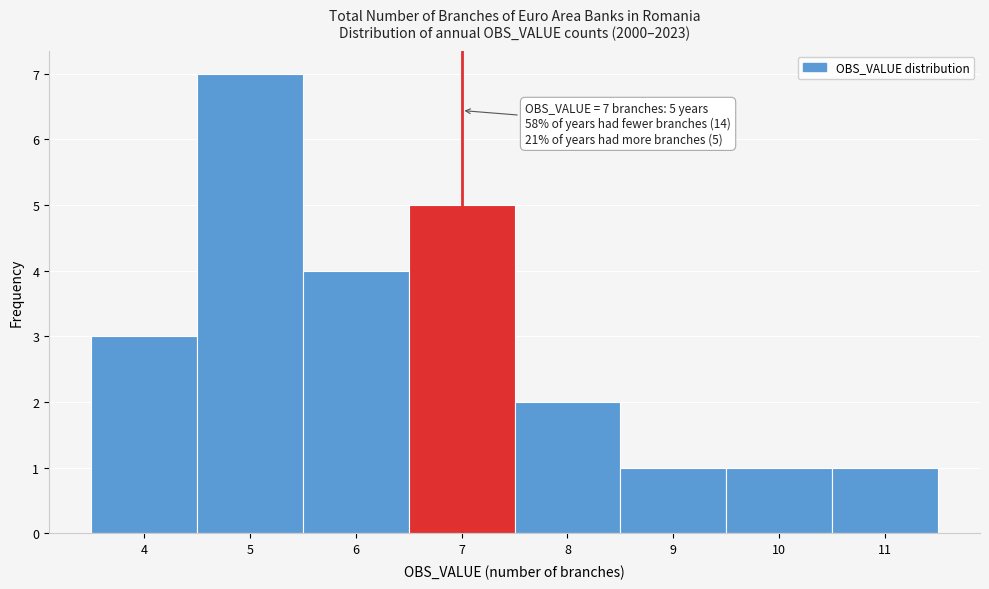

Which range on the x-axis has the tallest bar?

4.5 to 5.5